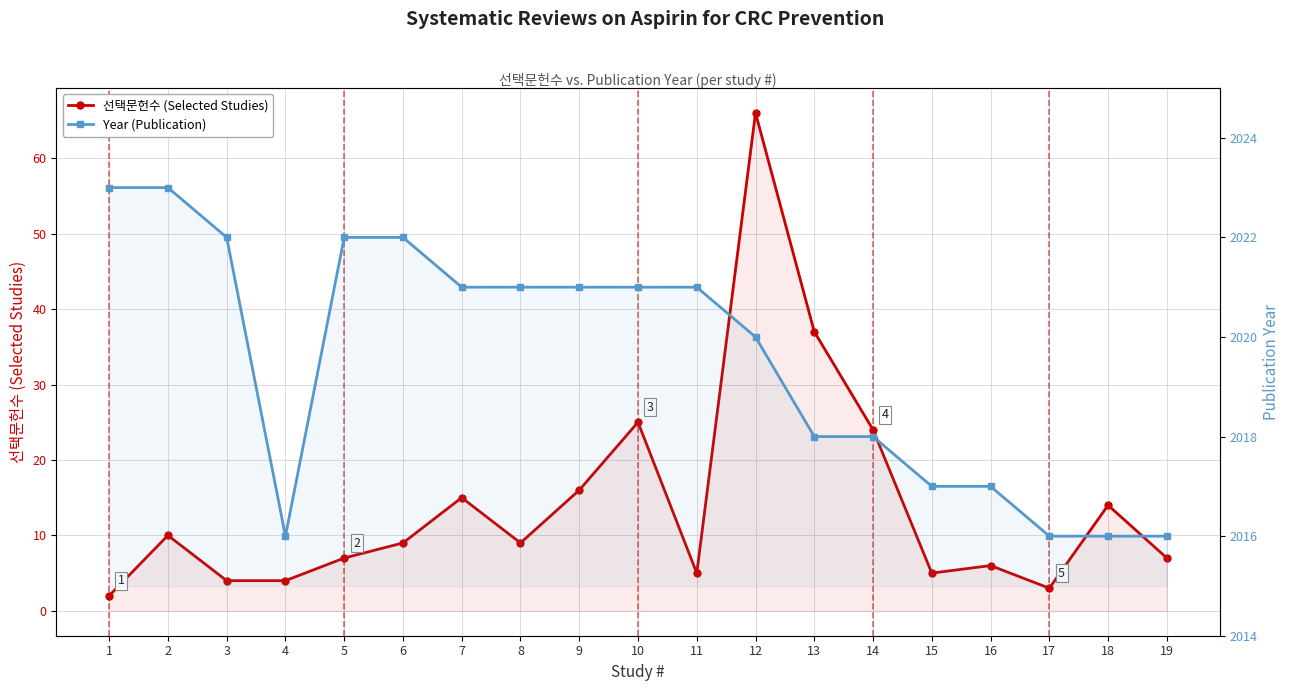

Is it true that Year (Publication) equals 3130 at 6?

False